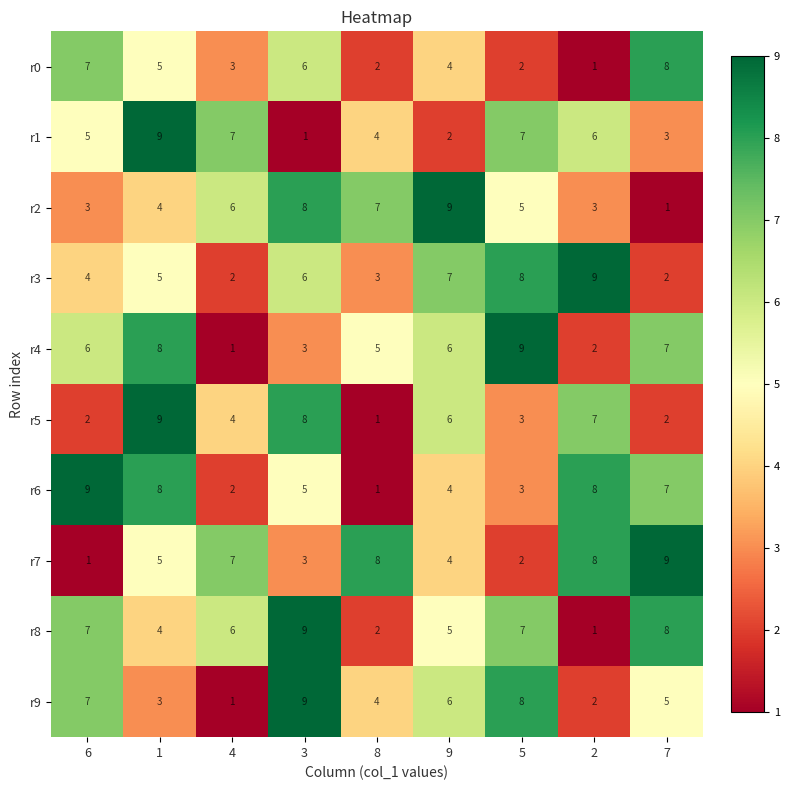

Which category has the lowest value in the r5 series?

8